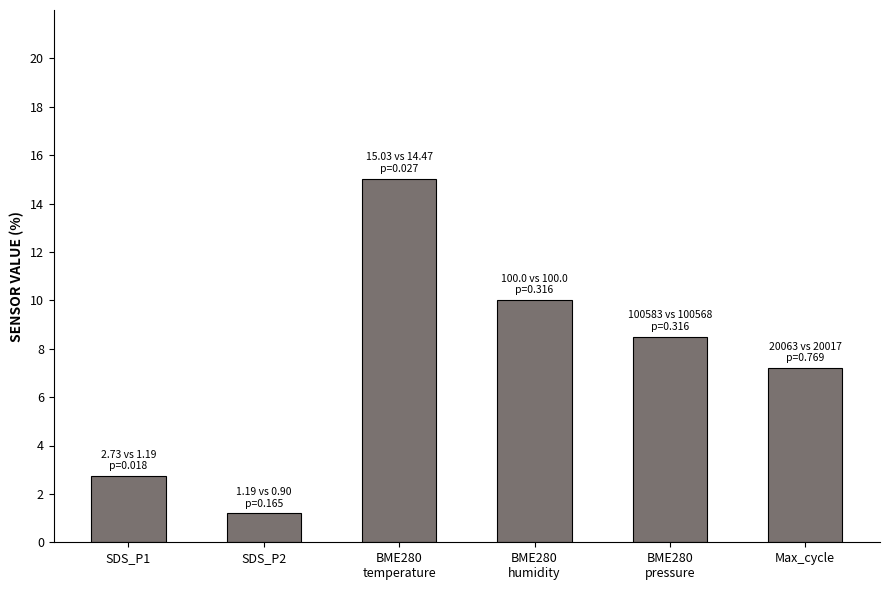

What is the difference between the values at SDS_P2 and BME280
humidity?

8.8